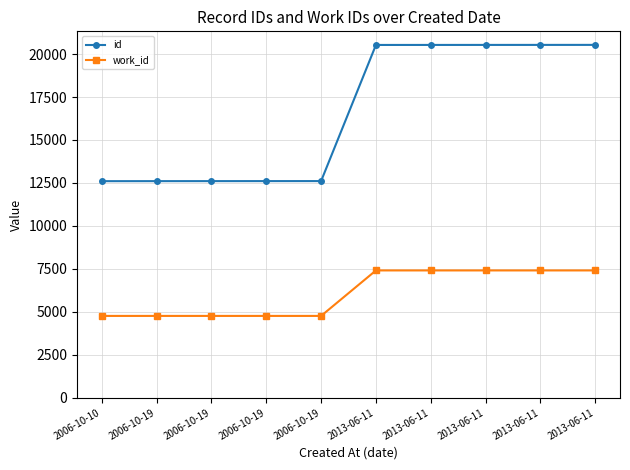

What is the maximum value for id?

20534